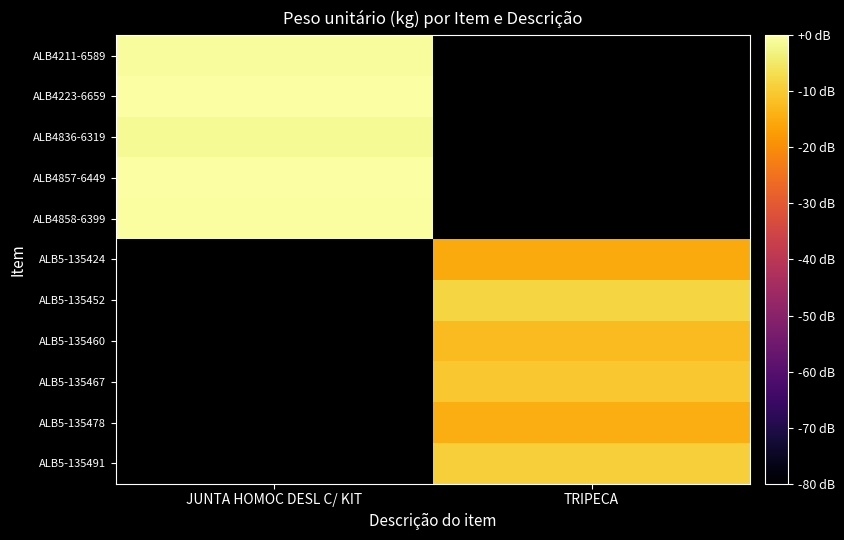

At which label does ALB4857-6449 reach its minimum?

JUNTA HOMOC DESL C/ KIT